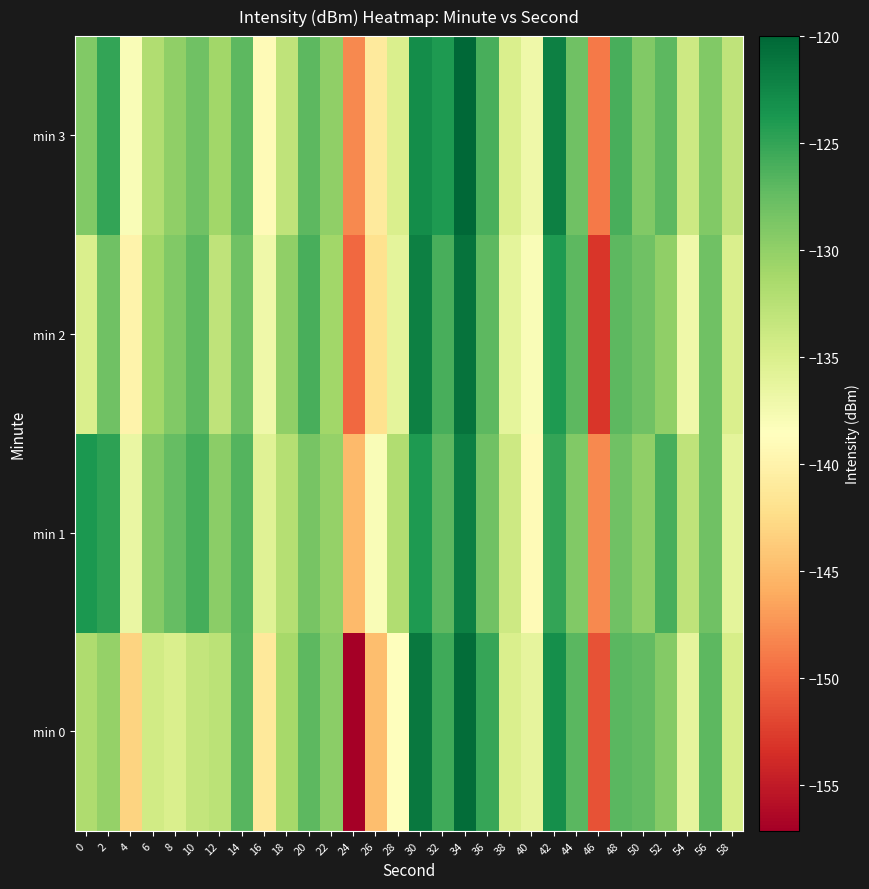

What is the total value across all series at 38?

-540.0